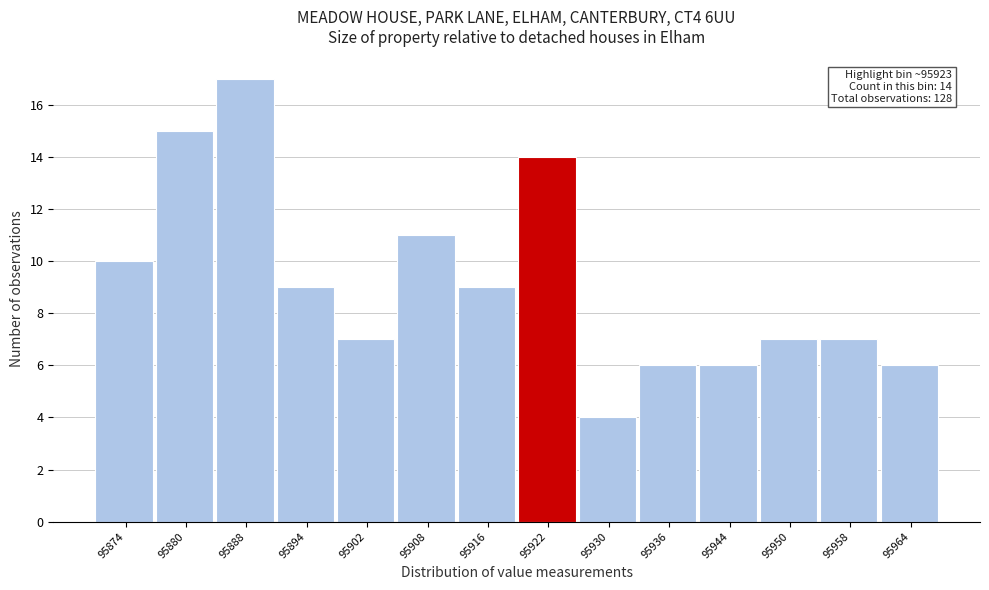

Over which range of the x-axis is the bar tallest?

95884 to 95891